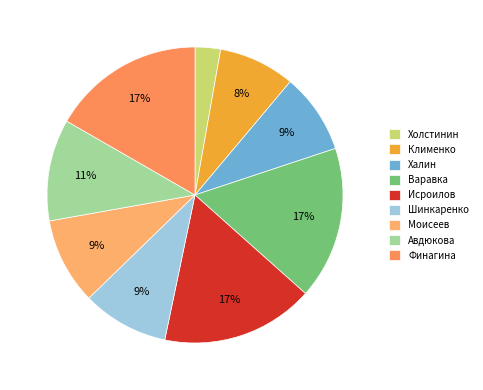

To the nearest percent, what is the difference between the Клименко and Исроилов slice percentages?

8%